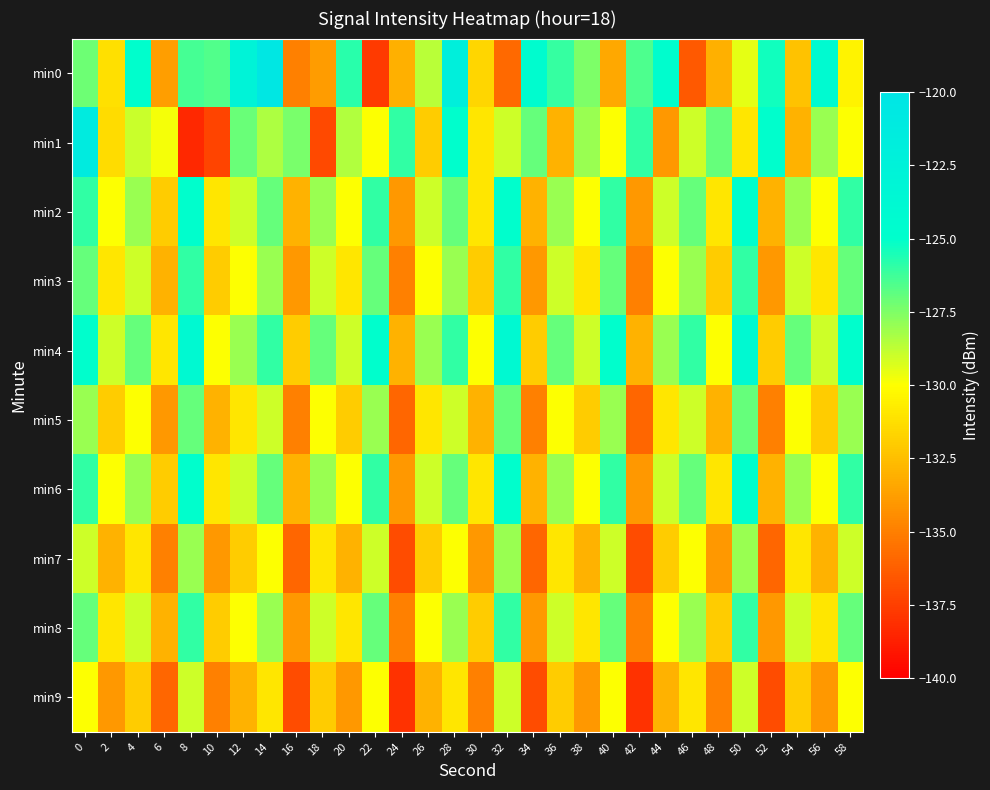

Reading left to right, list all the values displayed in this chart.

min0: 0=-127.1	2=-131.2	4=-124.9	6=-133.8	8=-126.4	10=-126.6	12=-122.9	14=-120.5	16=-134.9	18=-133.8	20=-125.8	22=-137.7	24=-133.1	26=-128.6	28=-121.9	30=-131.6	32=-135.8	34=-124.5	36=-126.0	38=-127.4	40=-133.4	42=-126.5	44=-124.6	46=-136.4	48=-133.1	50=-129.5	52=-125.4	54=-132.4	56=-124.1	58=-130.4
min1: 0=-121.3	2=-131.3	4=-129.0	6=-129.8	8=-138.4	10=-137.3	12=-127.1	14=-128.4	16=-127.4	18=-137.1	20=-128.5	22=-130.0	24=-126.0	26=-132.0	28=-125.0	30=-131.0	32=-129.0	34=-127.0	36=-133.0	38=-128.0	40=-130.0	42=-126.0	44=-134.0	46=-129.0	48=-127.0	50=-131.0	52=-125.0	54=-133.0	56=-128.0	58=-130.0
min2: 0=-126.0	2=-130.0	4=-128.0	6=-132.0	8=-125.0	10=-131.0	12=-129.0	14=-127.0	16=-133.0	18=-128.0	20=-130.0	22=-126.0	24=-134.0	26=-129.0	28=-127.0	30=-131.0	32=-125.0	34=-133.0	36=-128.0	38=-130.0	40=-126.0	42=-134.0	44=-129.0	46=-127.0	48=-131.0	50=-125.0	52=-133.0	54=-128.0	56=-130.0	58=-126.0
min3: 0=-127.0	2=-131.0	4=-129.0	6=-133.0	8=-126.0	10=-132.0	12=-130.0	14=-128.0	16=-134.0	18=-129.0	20=-131.0	22=-127.0	24=-135.0	26=-130.0	28=-128.0	30=-132.0	32=-126.0	34=-134.0	36=-129.0	38=-131.0	40=-127.0	42=-135.0	44=-130.0	46=-128.0	48=-132.0	50=-126.0	52=-134.0	54=-129.0	56=-131.0	58=-127.0
min4: 0=-125.0	2=-129.0	4=-127.0	6=-131.0	8=-124.0	10=-130.0	12=-128.0	14=-126.0	16=-132.0	18=-127.0	20=-129.0	22=-125.0	24=-133.0	26=-128.0	28=-126.0	30=-130.0	32=-124.0	34=-132.0	36=-127.0	38=-129.0	40=-125.0	42=-133.0	44=-128.0	46=-126.0	48=-130.0	50=-124.0	52=-132.0	54=-127.0	56=-129.0	58=-125.0
min5: 0=-128.0	2=-132.0	4=-130.0	6=-134.0	8=-127.0	10=-133.0	12=-131.0	14=-129.0	16=-135.0	18=-130.0	20=-132.0	22=-128.0	24=-136.0	26=-131.0	28=-129.0	30=-133.0	32=-127.0	34=-135.0	36=-130.0	38=-132.0	40=-128.0	42=-136.0	44=-131.0	46=-129.0	48=-133.0	50=-127.0	52=-135.0	54=-130.0	56=-132.0	58=-128.0
min6: 0=-126.0	2=-130.0	4=-128.0	6=-132.0	8=-125.0	10=-131.0	12=-129.0	14=-127.0	16=-133.0	18=-128.0	20=-130.0	22=-126.0	24=-134.0	26=-129.0	28=-127.0	30=-131.0	32=-125.0	34=-133.0	36=-128.0	38=-130.0	40=-126.0	42=-134.0	44=-129.0	46=-127.0	48=-131.0	50=-125.0	52=-133.0	54=-128.0	56=-130.0	58=-126.0
min7: 0=-129.0	2=-133.0	4=-131.0	6=-135.0	8=-128.0	10=-134.0	12=-132.0	14=-130.0	16=-136.0	18=-131.0	20=-133.0	22=-129.0	24=-137.0	26=-132.0	28=-130.0	30=-134.0	32=-128.0	34=-136.0	36=-131.0	38=-133.0	40=-129.0	42=-137.0	44=-132.0	46=-130.0	48=-134.0	50=-128.0	52=-136.0	54=-131.0	56=-133.0	58=-129.0
min8: 0=-127.0	2=-131.0	4=-129.0	6=-133.0	8=-126.0	10=-132.0	12=-130.0	14=-128.0	16=-134.0	18=-129.0	20=-131.0	22=-127.0	24=-135.0	26=-130.0	28=-128.0	30=-132.0	32=-126.0	34=-134.0	36=-129.0	38=-131.0	40=-127.0	42=-135.0	44=-130.0	46=-128.0	48=-132.0	50=-126.0	52=-134.0	54=-129.0	56=-131.0	58=-127.0
min9: 0=-130.0	2=-134.0	4=-132.0	6=-136.0	8=-129.0	10=-135.0	12=-133.0	14=-131.0	16=-137.0	18=-132.0	20=-134.0	22=-130.0	24=-138.0	26=-133.0	28=-131.0	30=-135.0	32=-129.0	34=-137.0	36=-132.0	38=-134.0	40=-130.0	42=-138.0	44=-133.0	46=-131.0	48=-135.0	50=-129.0	52=-137.0	54=-132.0	56=-134.0	58=-130.0